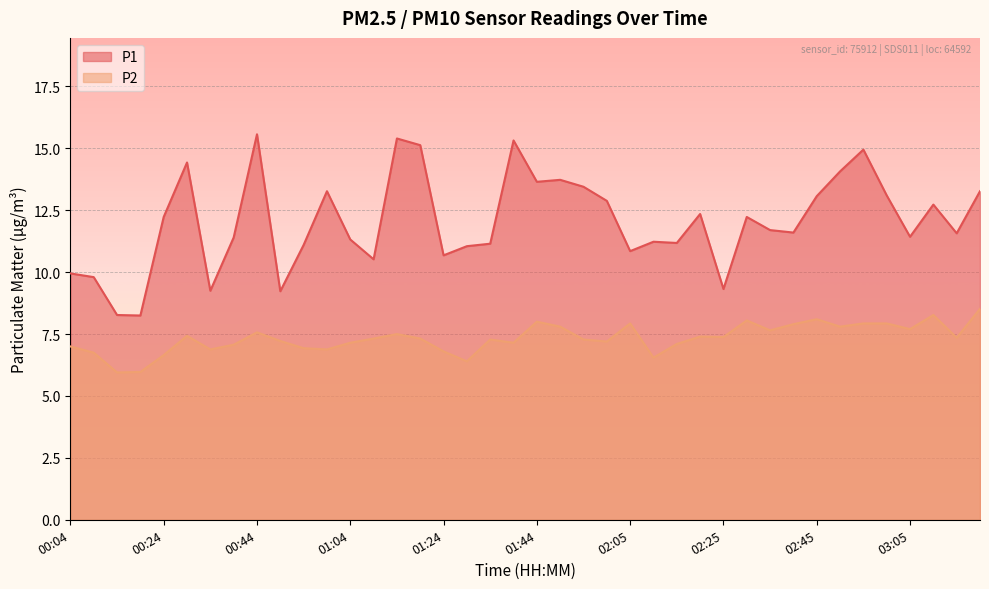

True or false: P2 has more than 2 points higher than both neighbors.

True